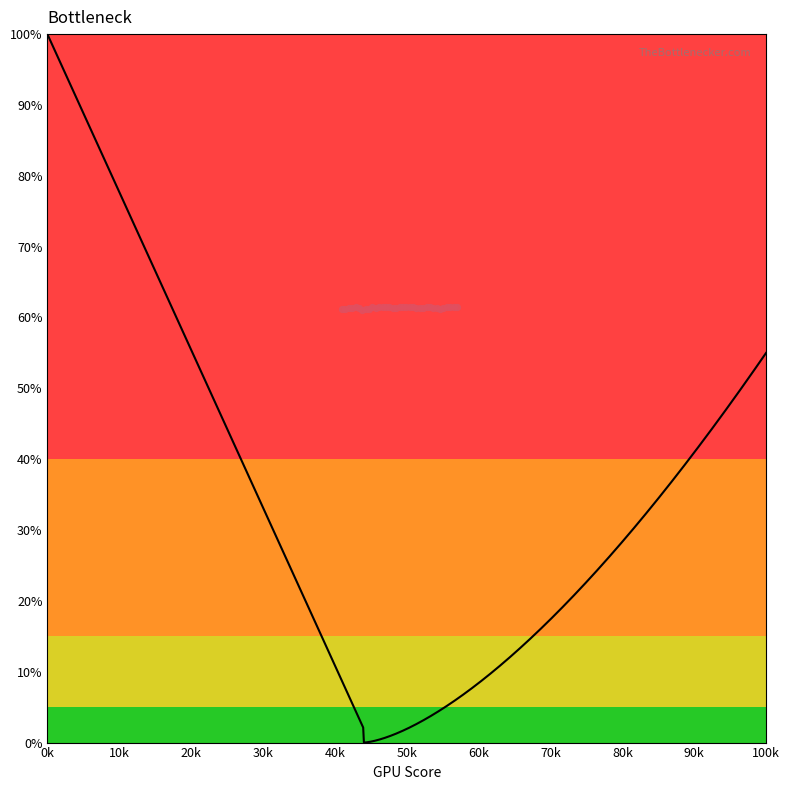

Which has a higher value, 2529 or 2526?

2529